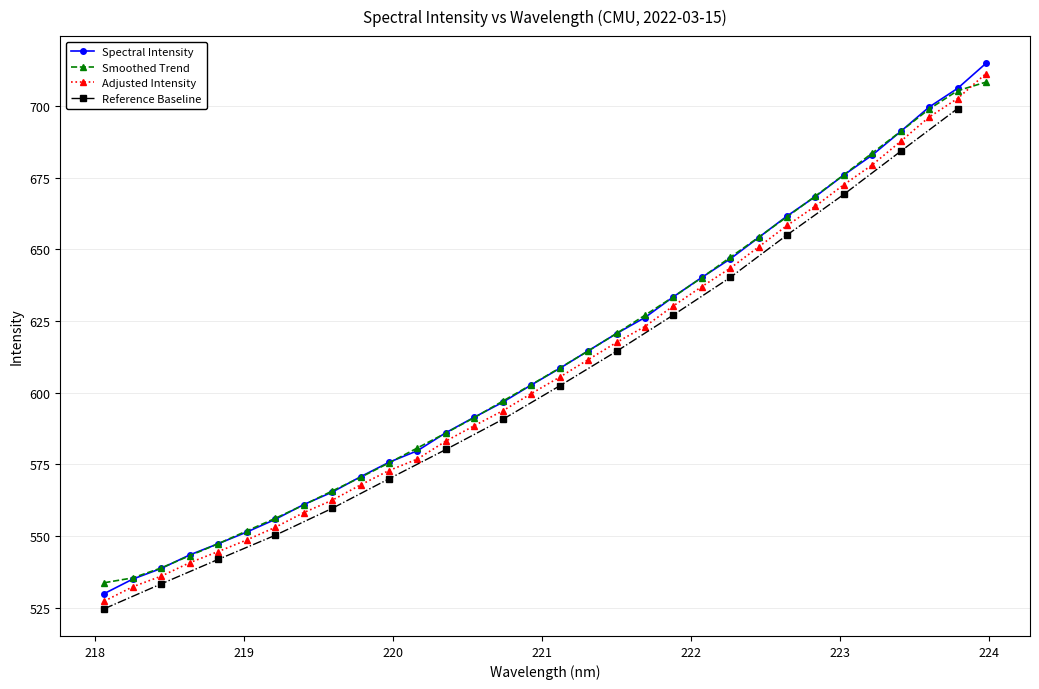

Reading left to right, list all the values displayed in this chart.

218.0596=529.9	218.2508=535.0	218.442=538.7	218.6332=543.4	218.8244=547.3	219.0156=551.4	219.2067=555.8	219.3979=560.9	219.589=565.3	219.7801=570.7	219.9712=575.7	220.1623=579.7	220.3533=586.0	220.5444=591.5	220.7354=596.7	220.9264=602.7	221.1174=608.5	221.3083=614.6	221.4993=620.6	221.6902=626.2	221.8812=633.5	222.0721=640.2	222.263=646.7	222.4538=654.2	222.6447=661.7	222.8355=668.5	223.0264=676.0	223.2172=682.9	223.408=691.2	223.5987=699.7	223.7895=706.2	223.9802=714.9